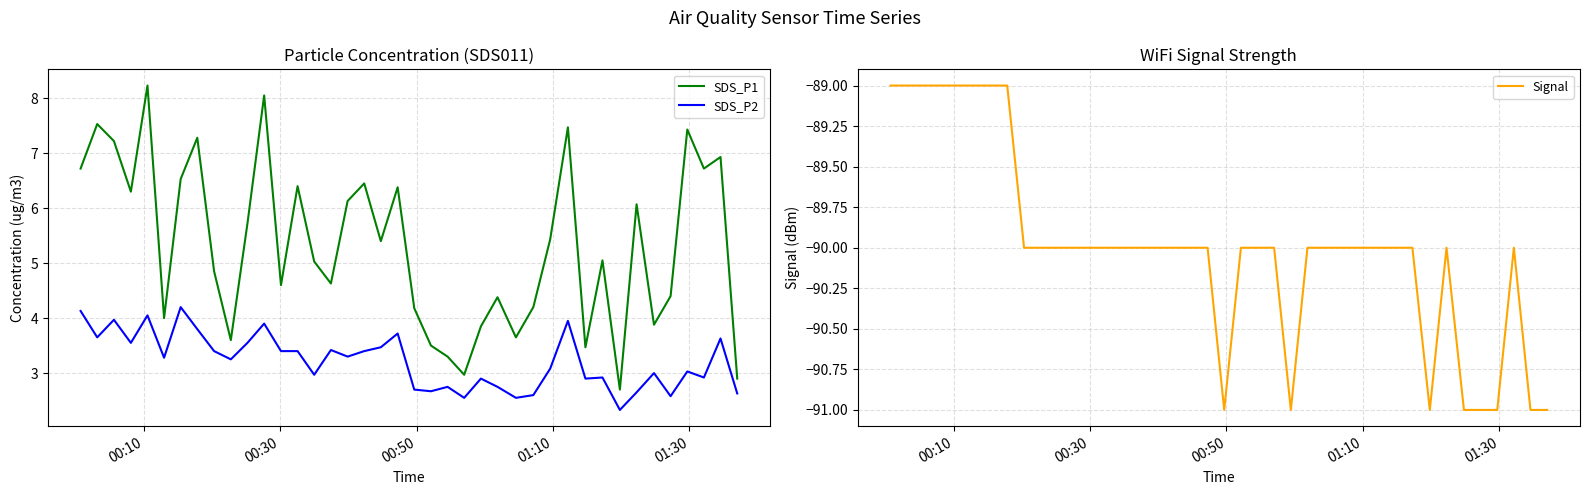

True or false: SDS_P2 and SDS_P1 cross at least once.

False